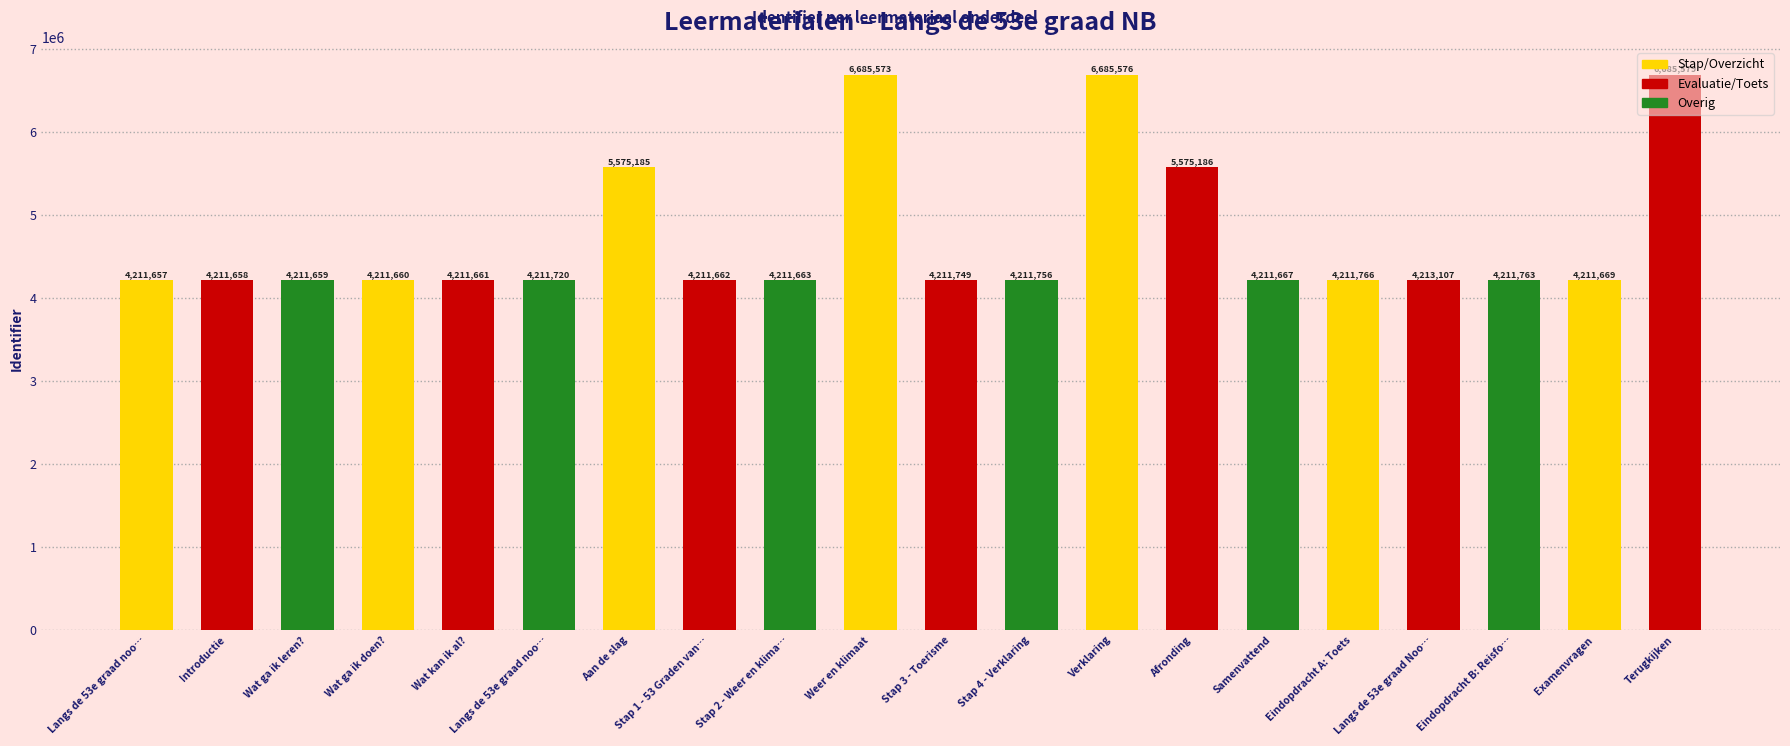

Count the number of categories in the chart.

20